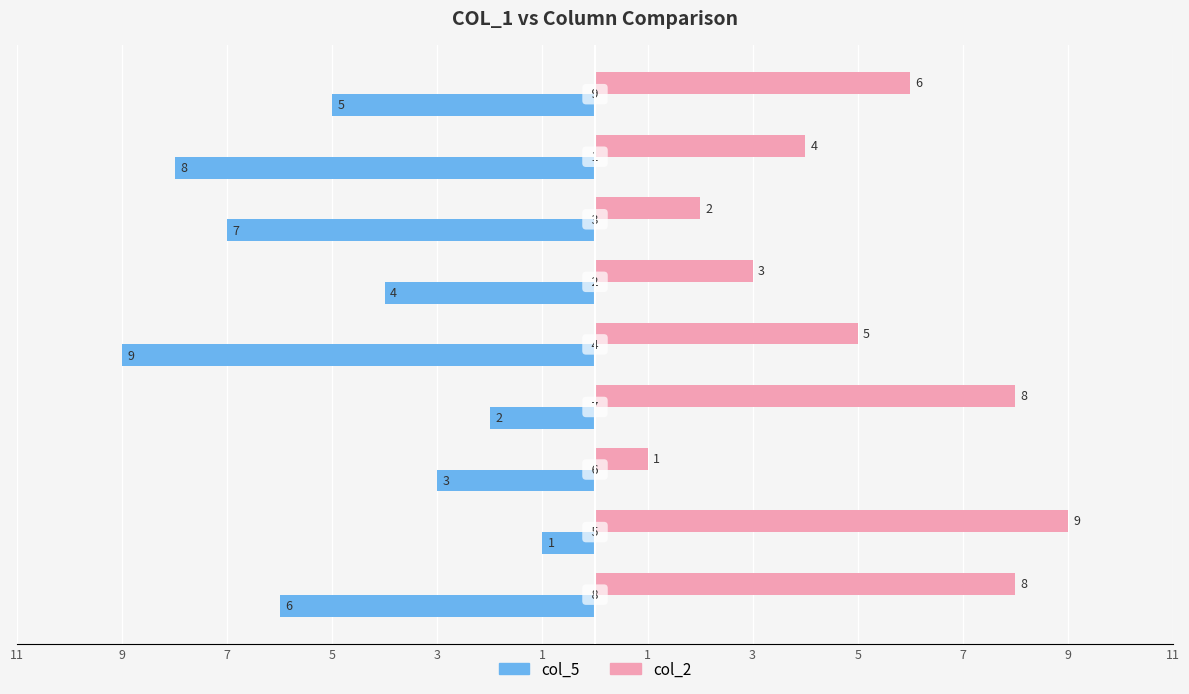

What are all the series names shown in the legend?

col_5, col_2